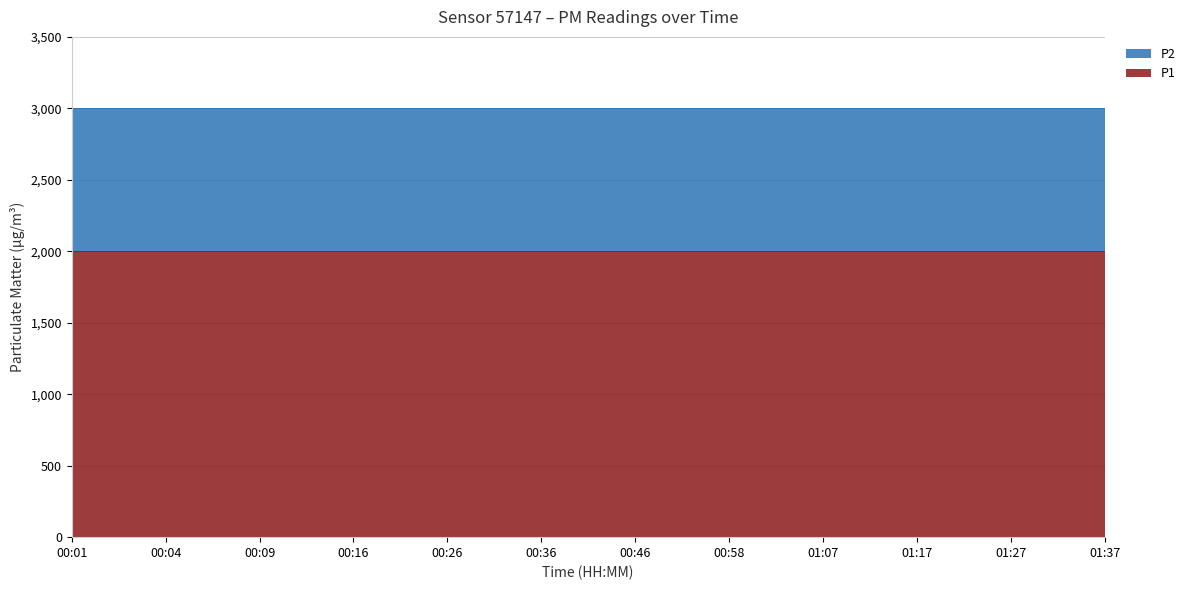

What is the average value of the P2 series?

999.9